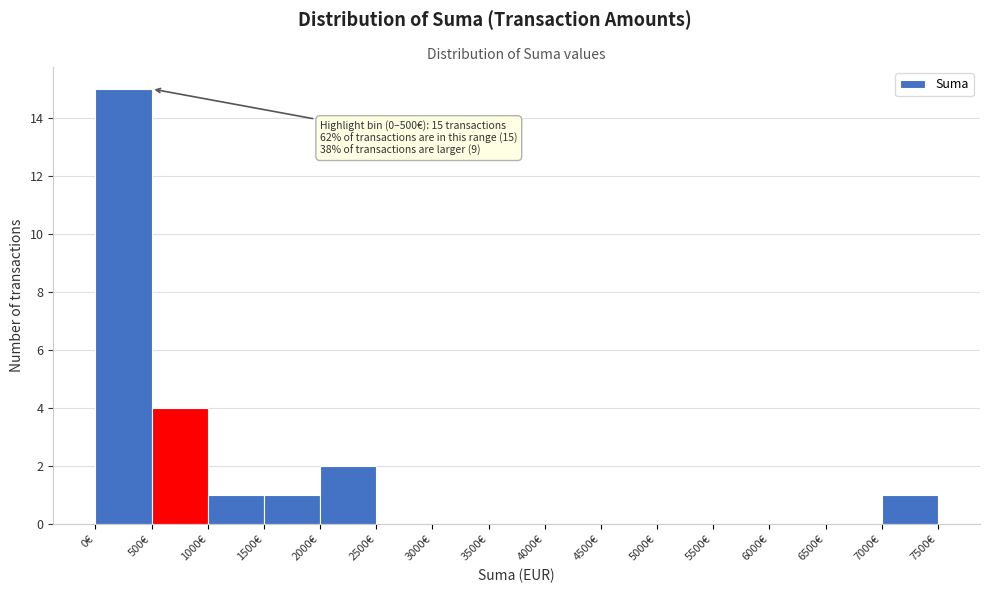

Which range on the x-axis has the tallest bar?

0 to 500